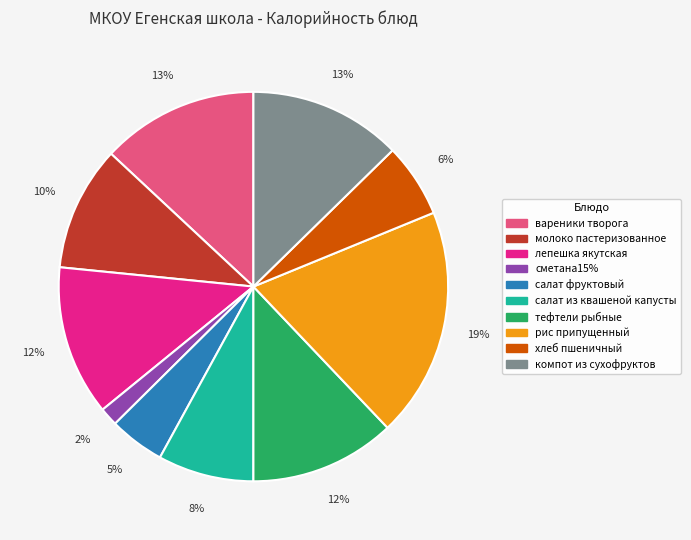

Does any single category account for the majority?

No